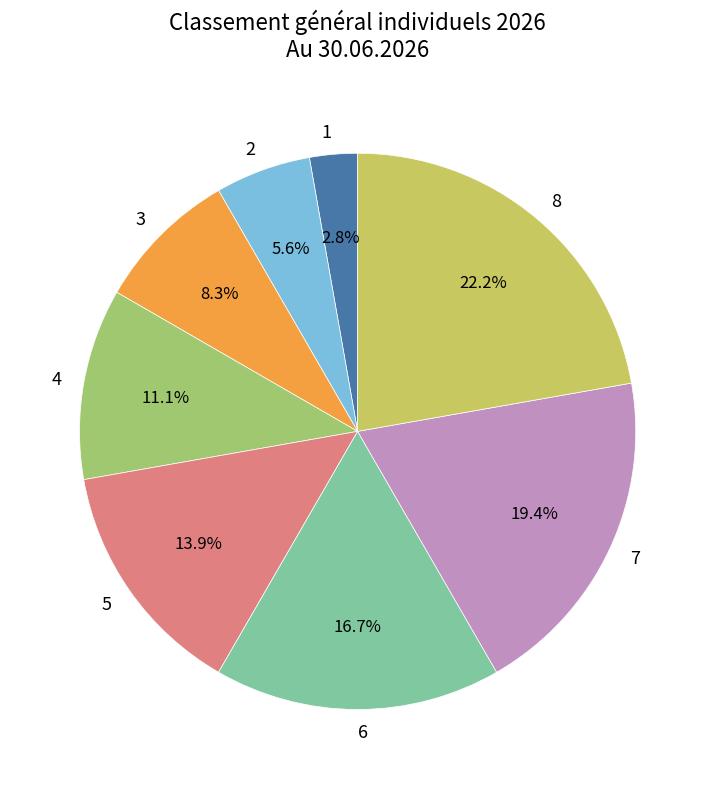

Rank the categories by value from lowest to highest.

1, 2, 3, 4, 5, 6, 7, 8